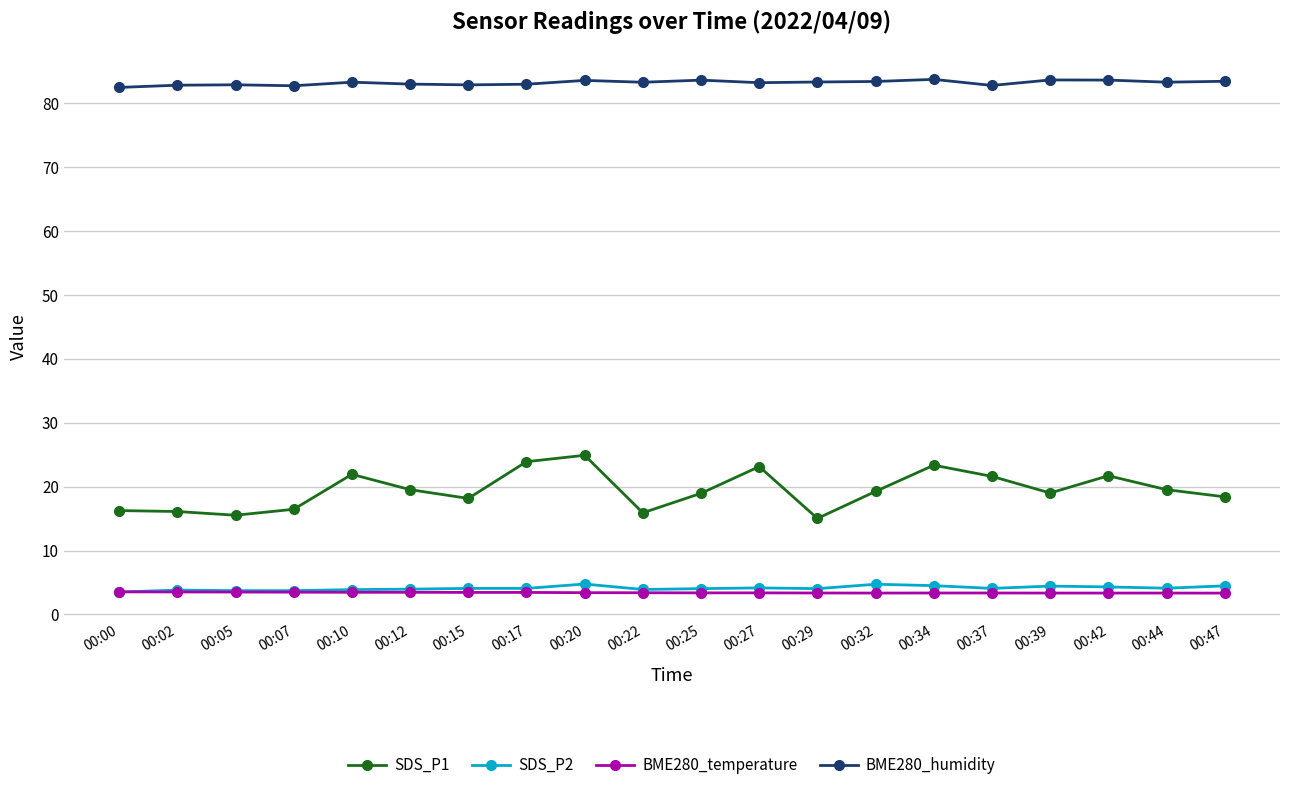

What is the sum of all BME280_temperature values?

68.1